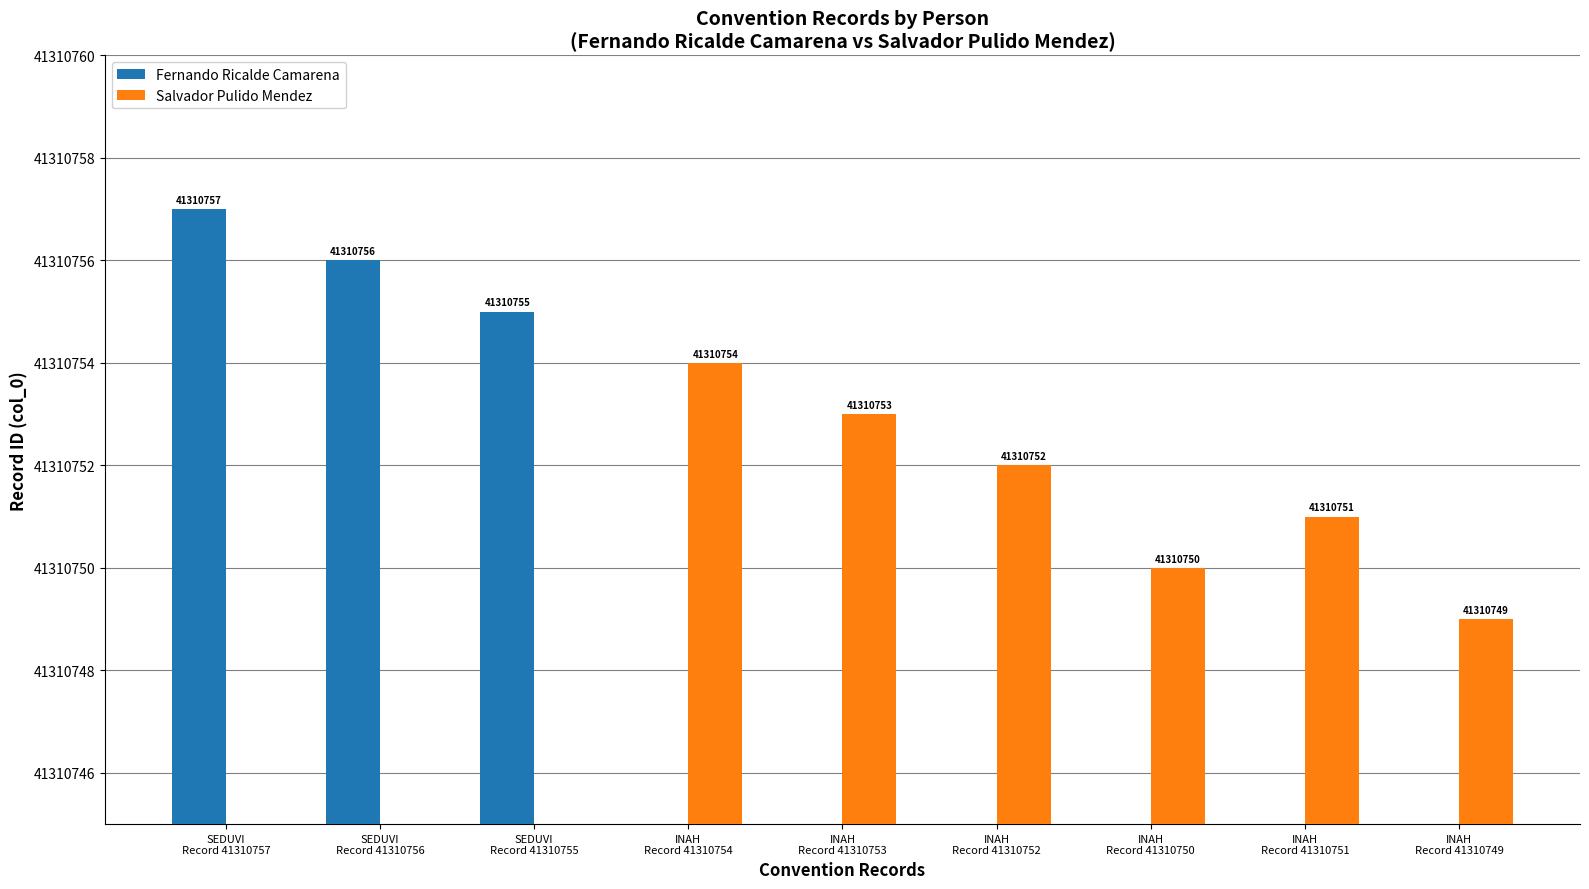

Reading left to right, extract all data points from this chart.

Fernando Ricalde Camarena: 41310757	41310756	41310755	0	0	0	0	0	0
Salvador Pulido Mendez: 0	0	0	41310754	41310753	41310752	41310750	41310751	41310749